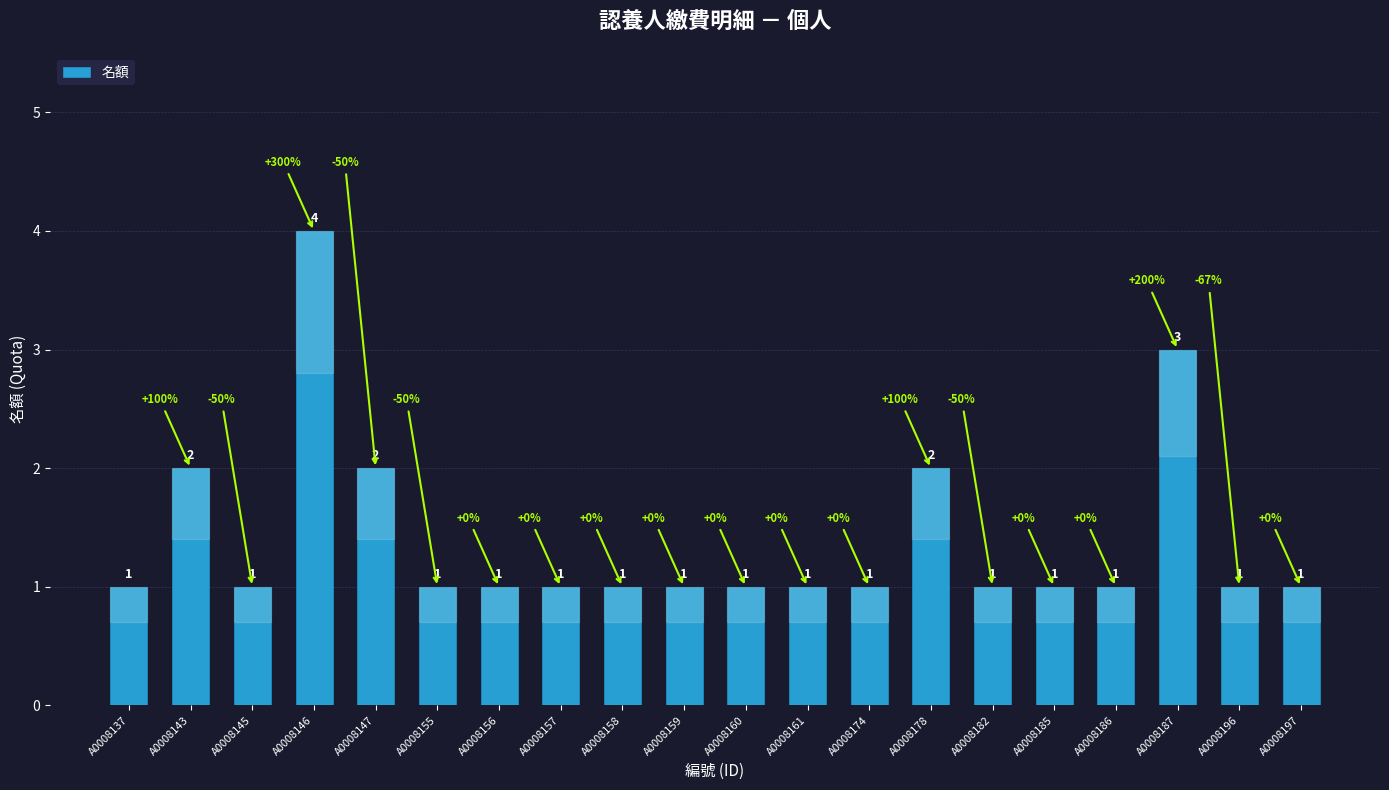

Is it true that the value at A0008159 is 1?

True